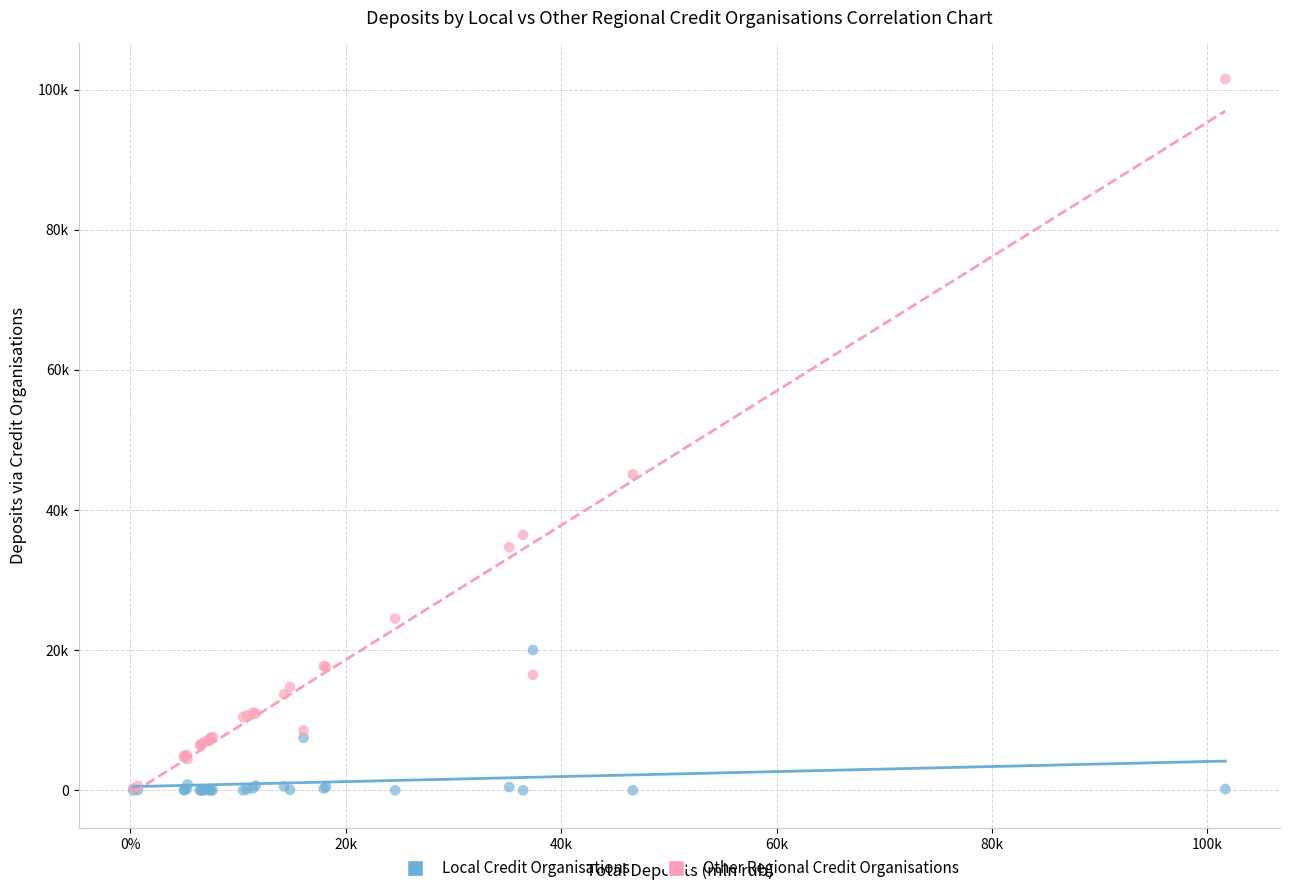

What are all the series names shown in the legend?

Local Credit Organisations, Other Regional Credit Organisations